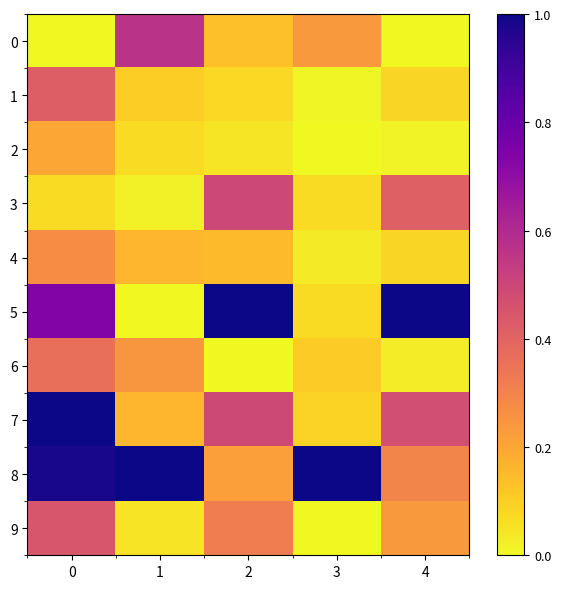

Which series changed the most between 0 and 3?

7